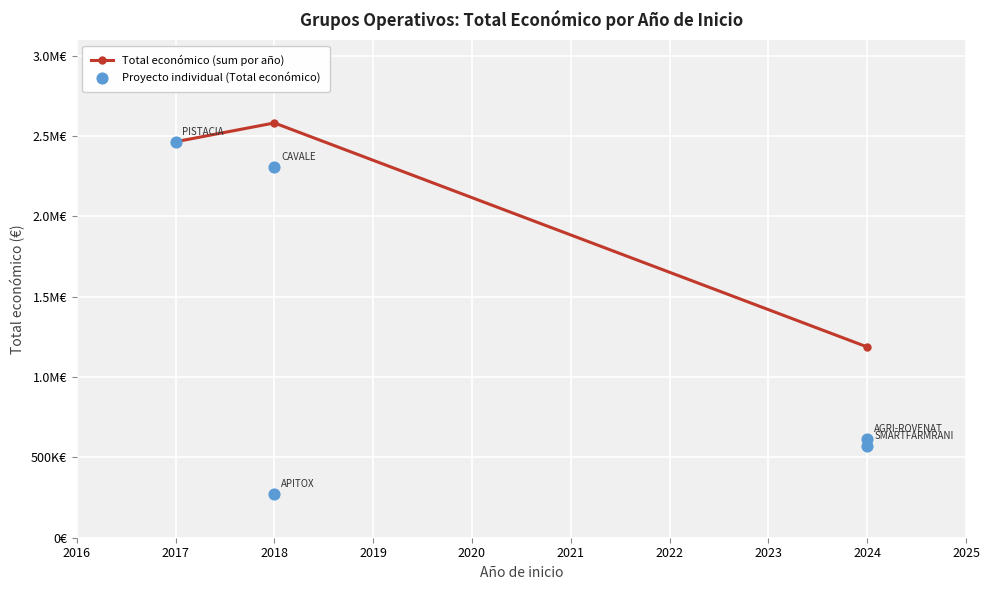

What is the change in value from 2017 to 2018?

-154546